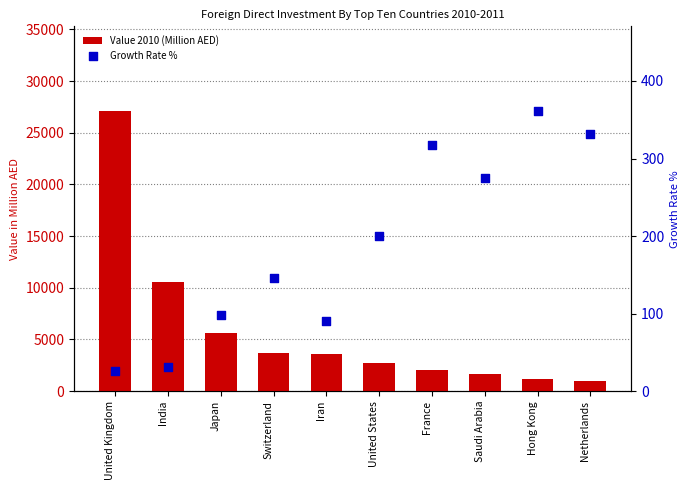

Which series reaches the maximum Y coordinate?

Value 2010 (Million AED)